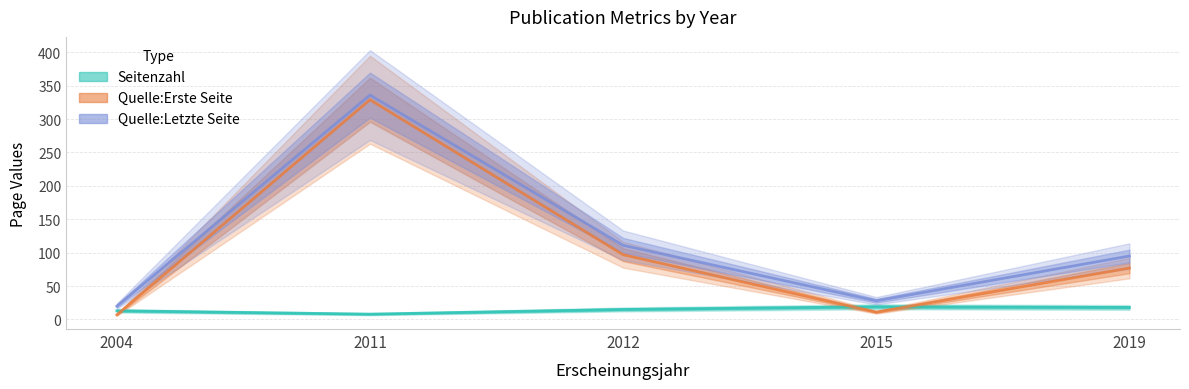

Which series has the largest total across all categories?

Quelle:Letzte Seite